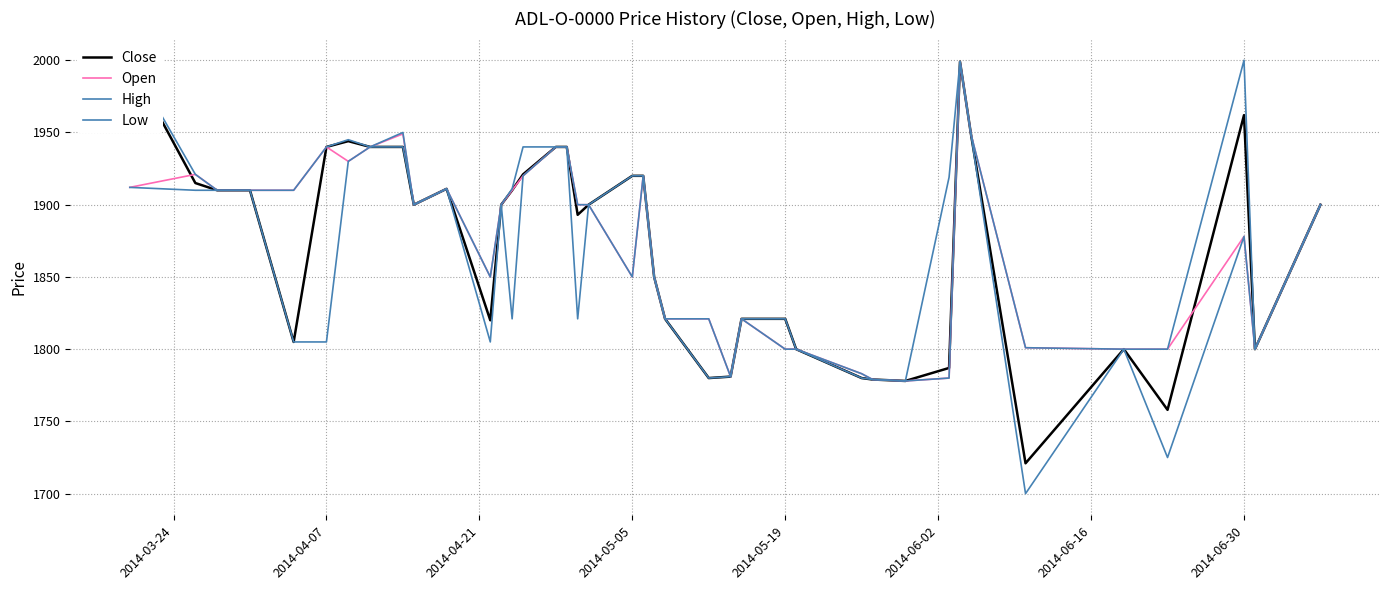

Is the value of Low at 11 greater than the value of Close at 2014-04-21?

No